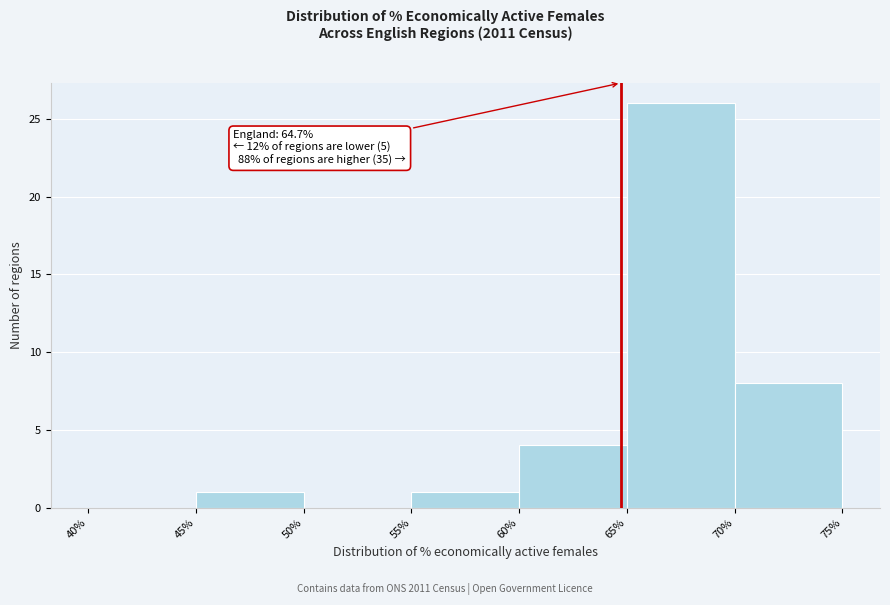

Which range on the x-axis has the tallest bar?

65% to 70%